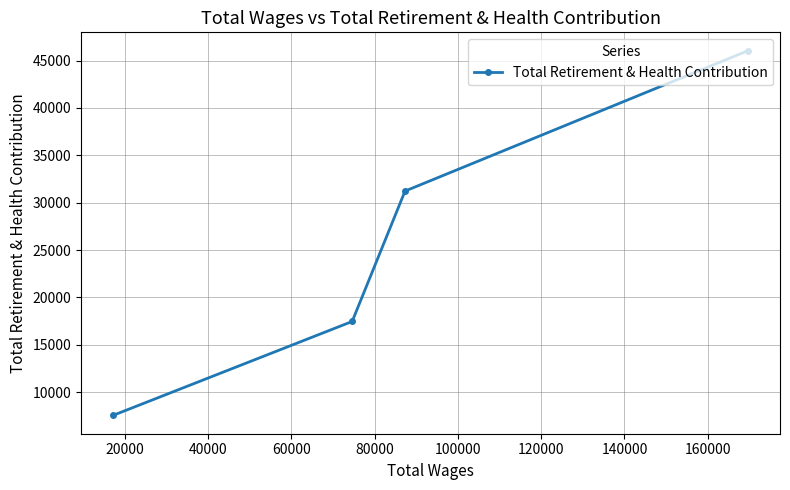

What is the average value?

25568